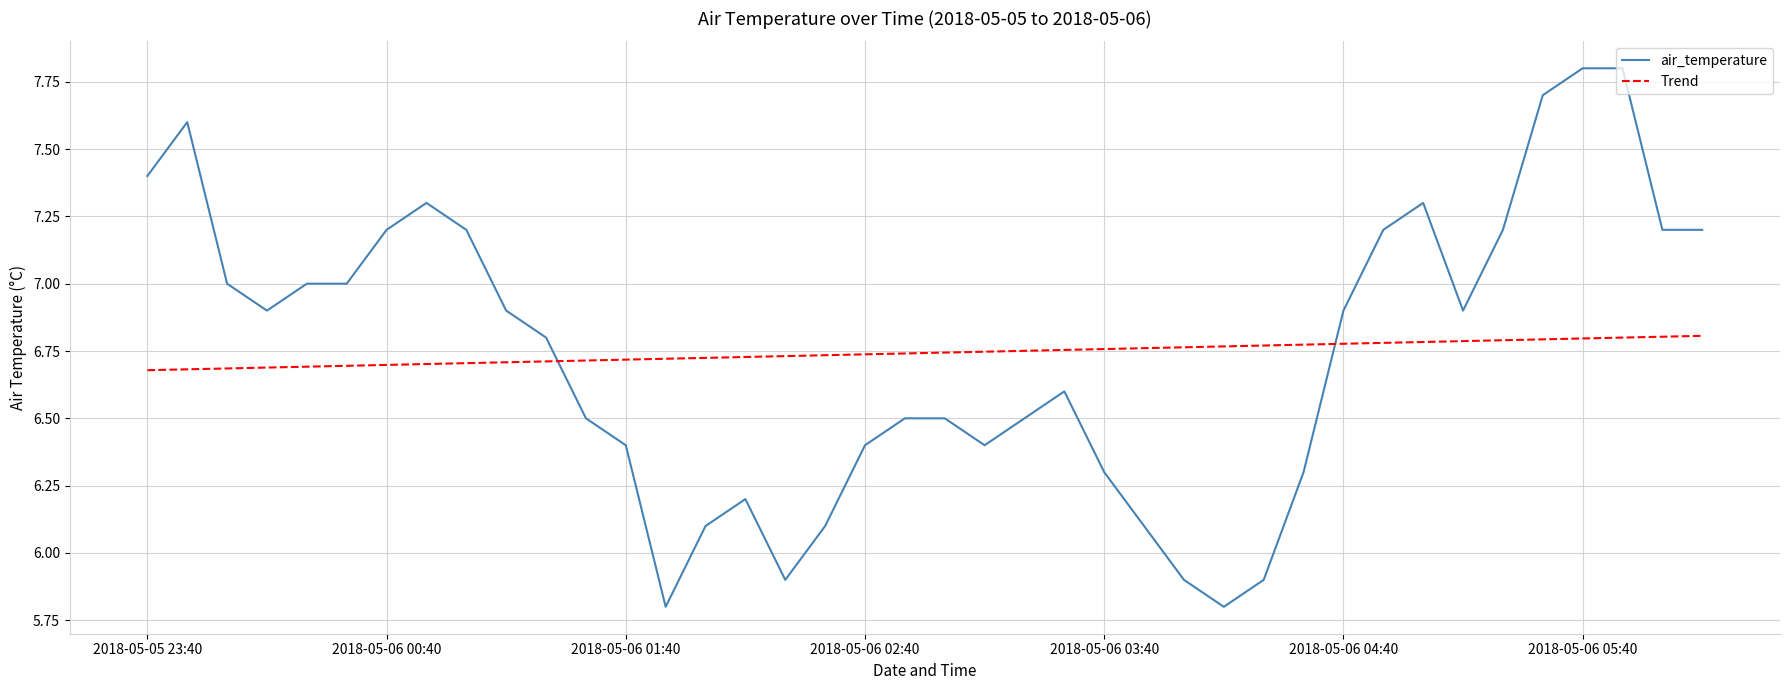

How many categories are shown in the chart?

40